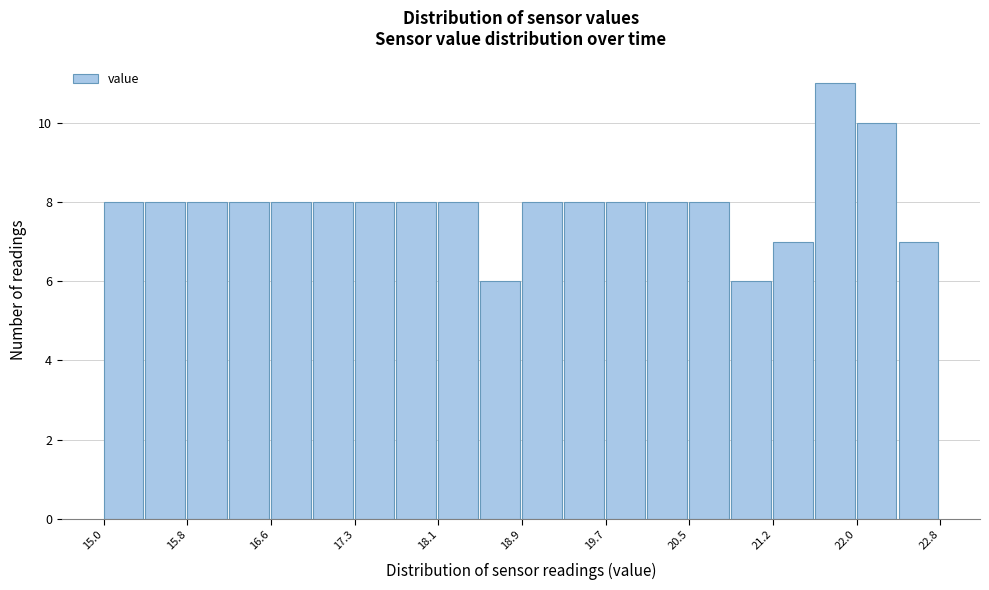

Read against the x-axis, roughly where is the centre of the tallest bar?

21.8